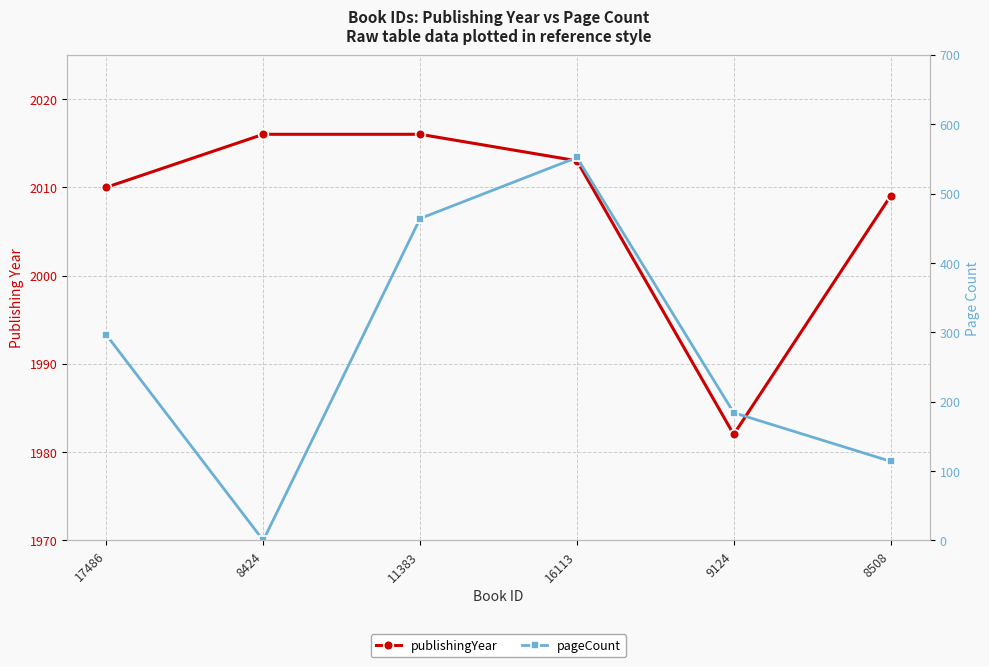

True or false: pageCount and publishingYear cross at least once.

False